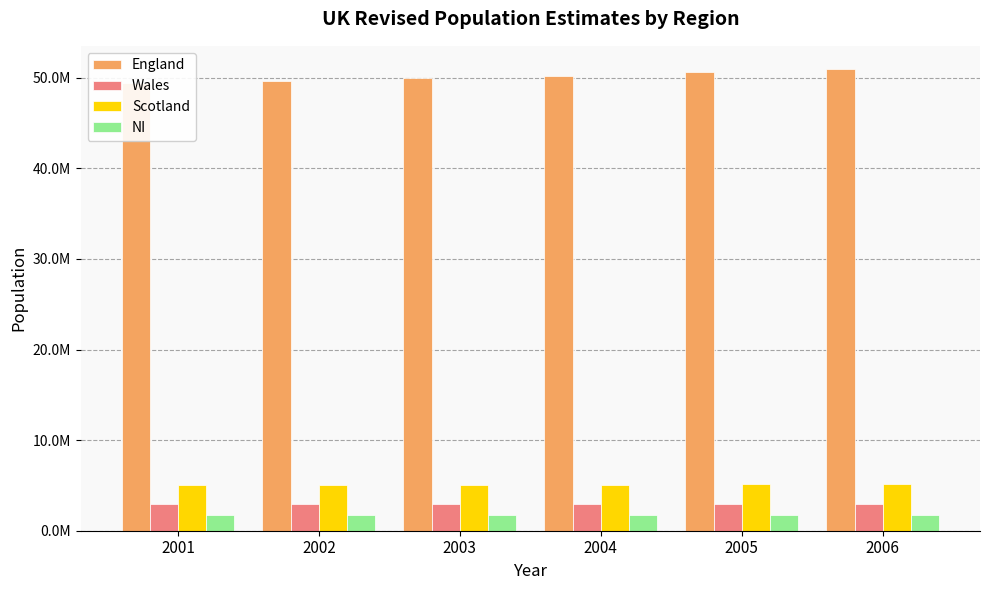

How many bars are there in total?

24